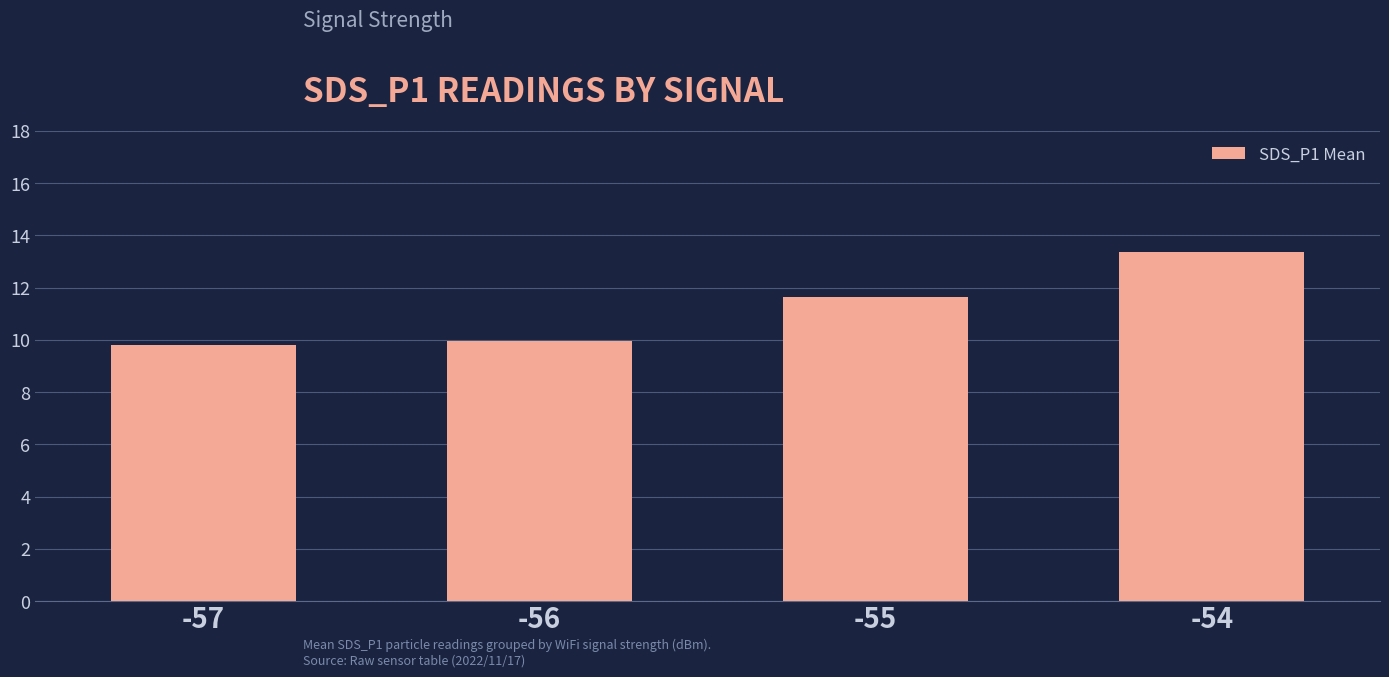

What is the change in value from -57 to -55?

+1.8